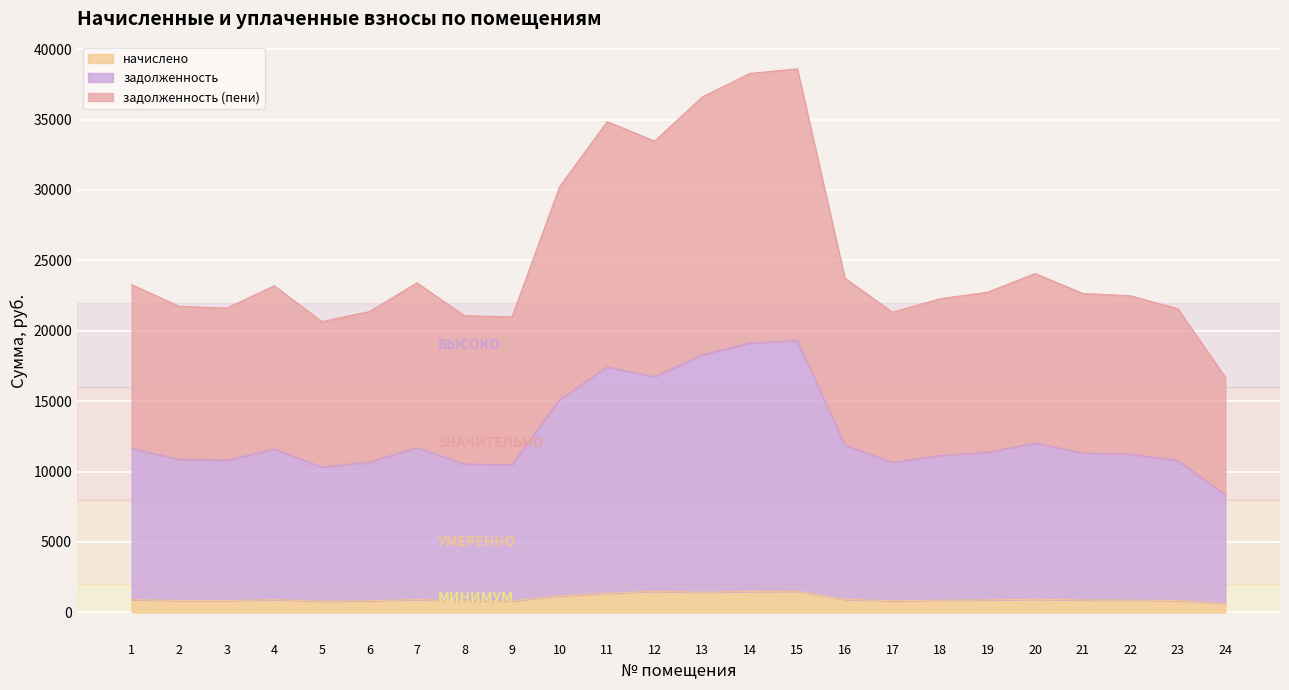

What is the value of the задолженность point at the 13th from the left?

18300.8